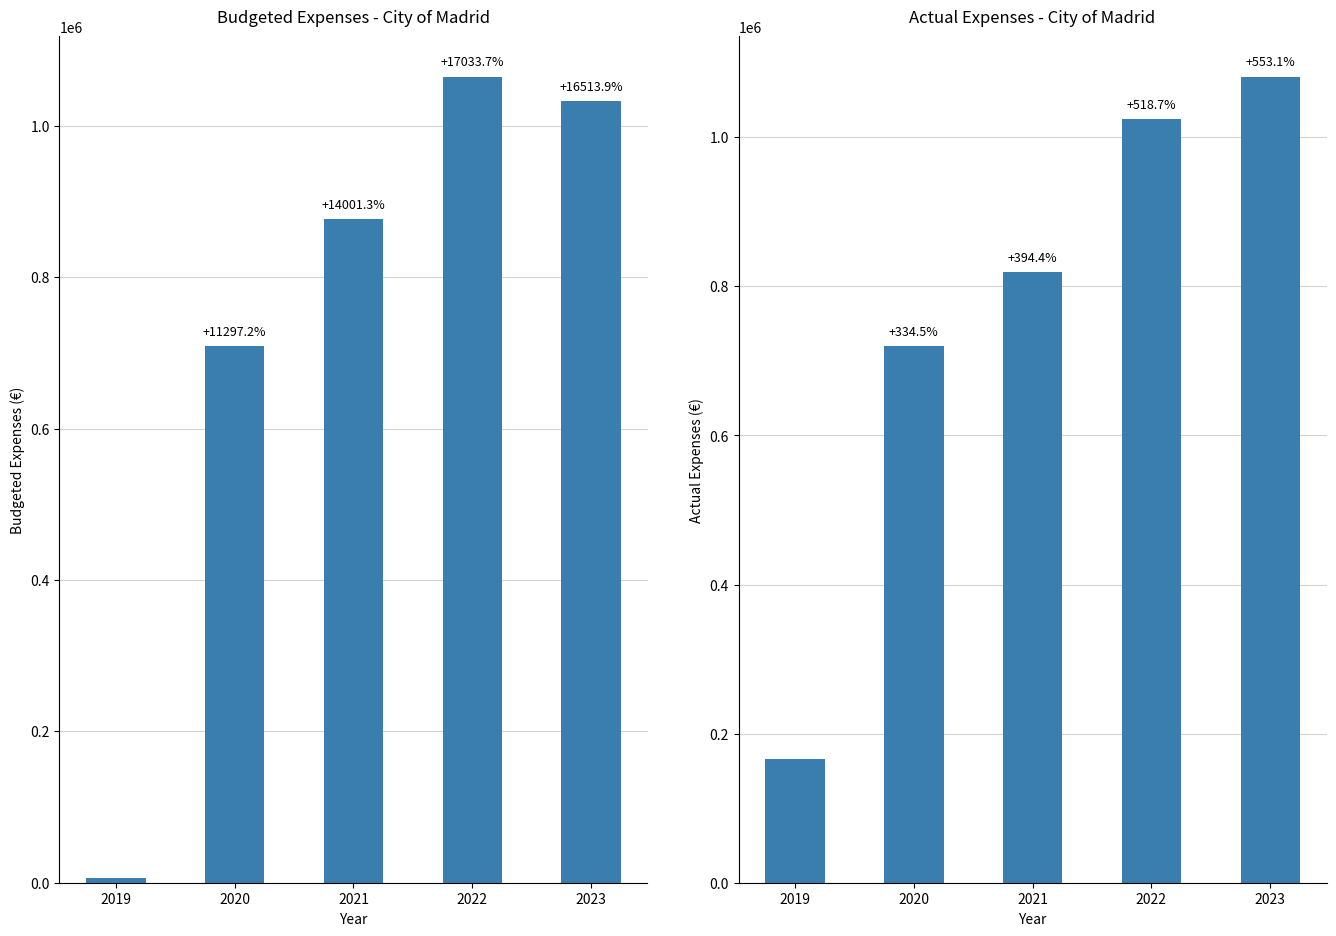

Which category has the lowest value across all series?

2019